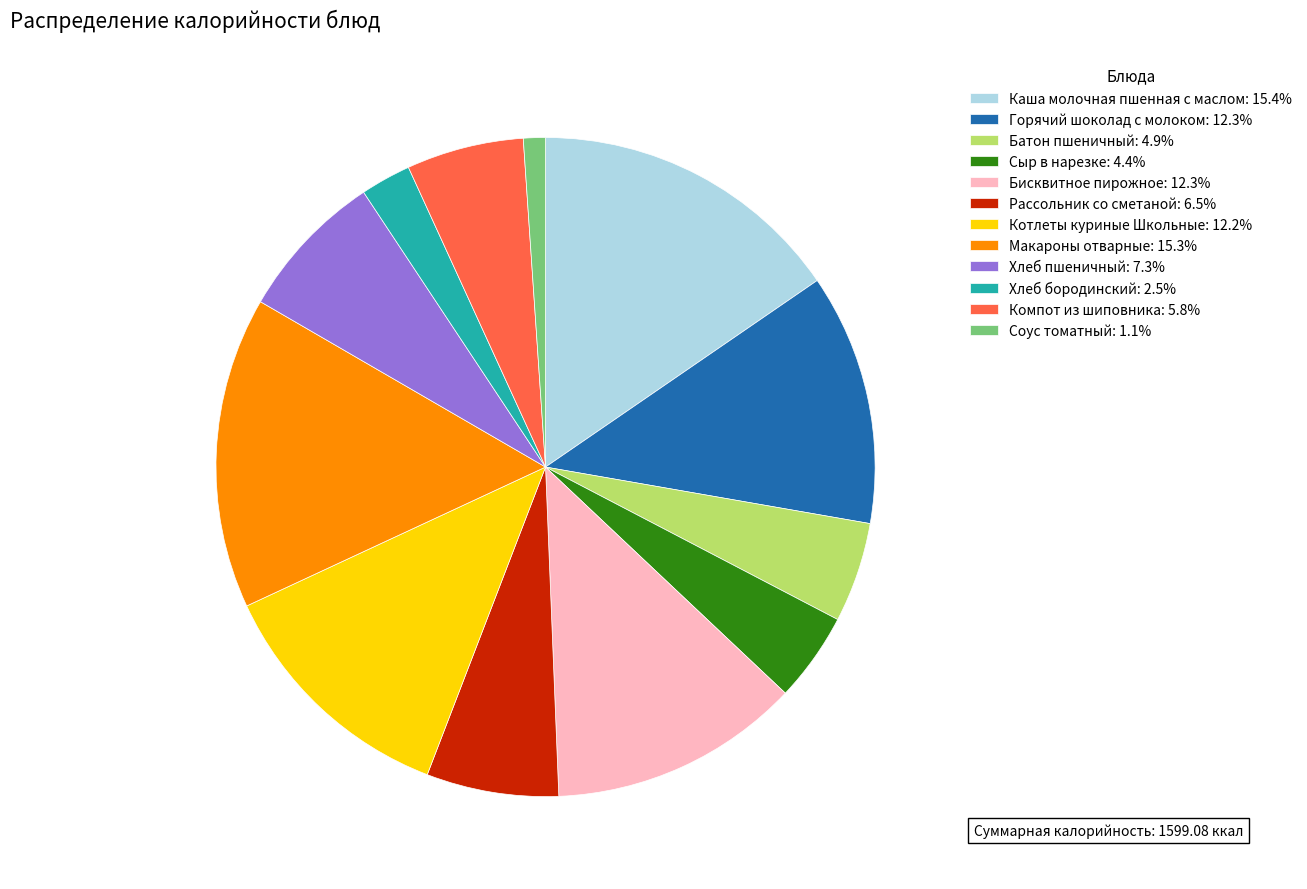

Is there any slice that represents more than half of the pie?

No